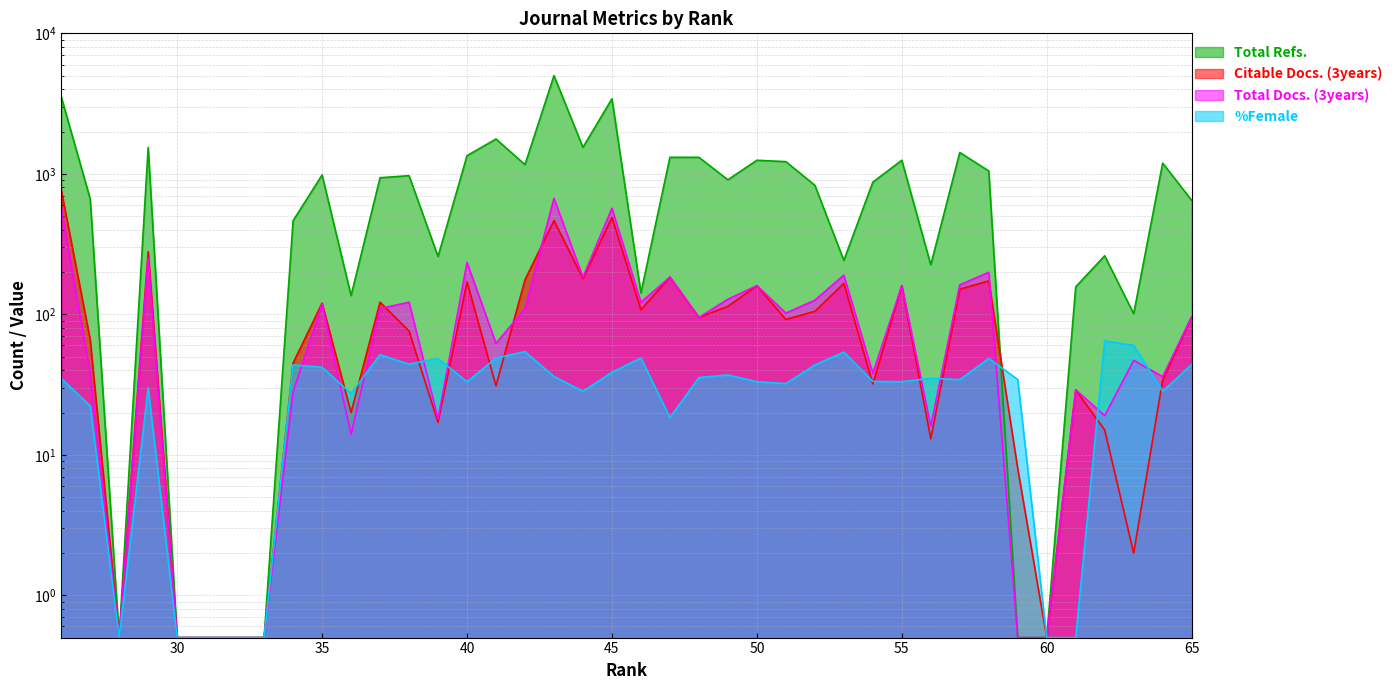

At which label is Total Refs. closest to 2501?

41